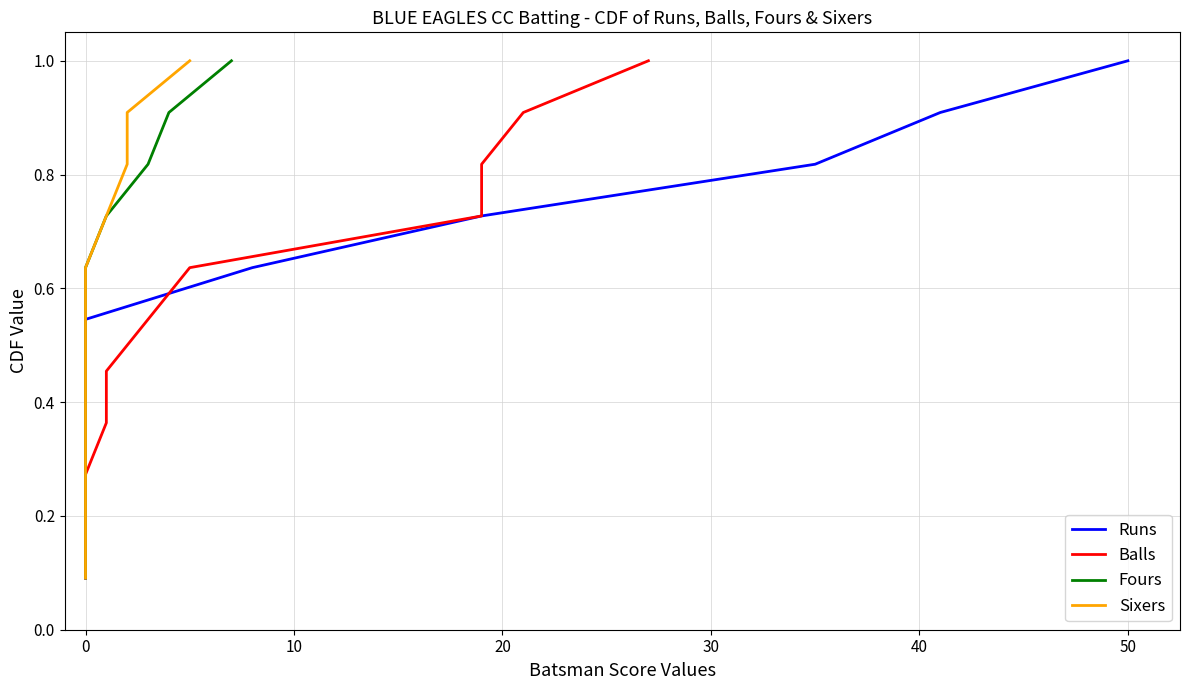

True or false: Sixers and Balls intersect in this chart.

False